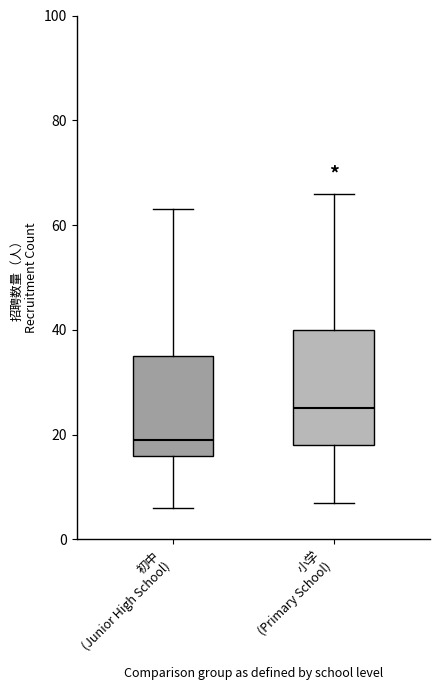

Reading left to right, read every box against the y-axis: the position of its median line, the range the box covers, and the ends of its whiskers. The values are not printed on the chart, so give them approximately, as read against the axis.

初中 (Junior High School): median 20, box 16 to 36, whiskers 6 to 64
小学 (Primary School): median 26, box 18 to 40, whiskers 8 to 66